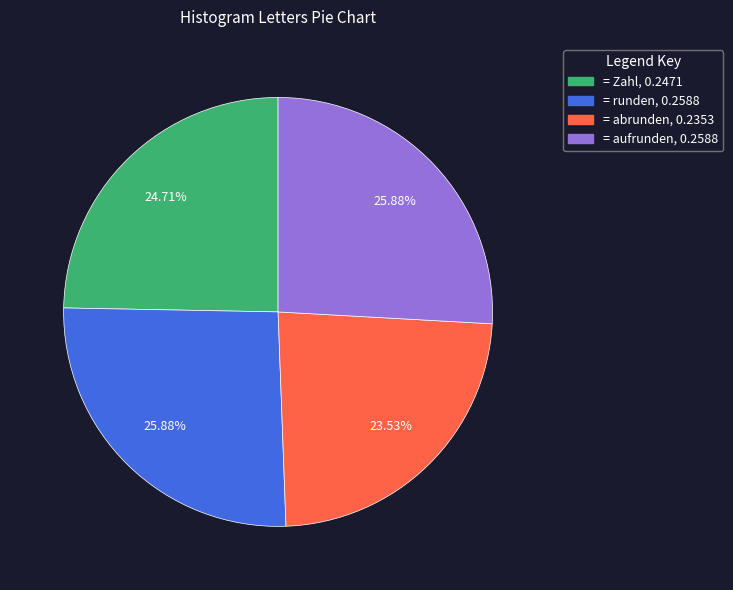

Is there any slice that represents more than half of the pie?

No